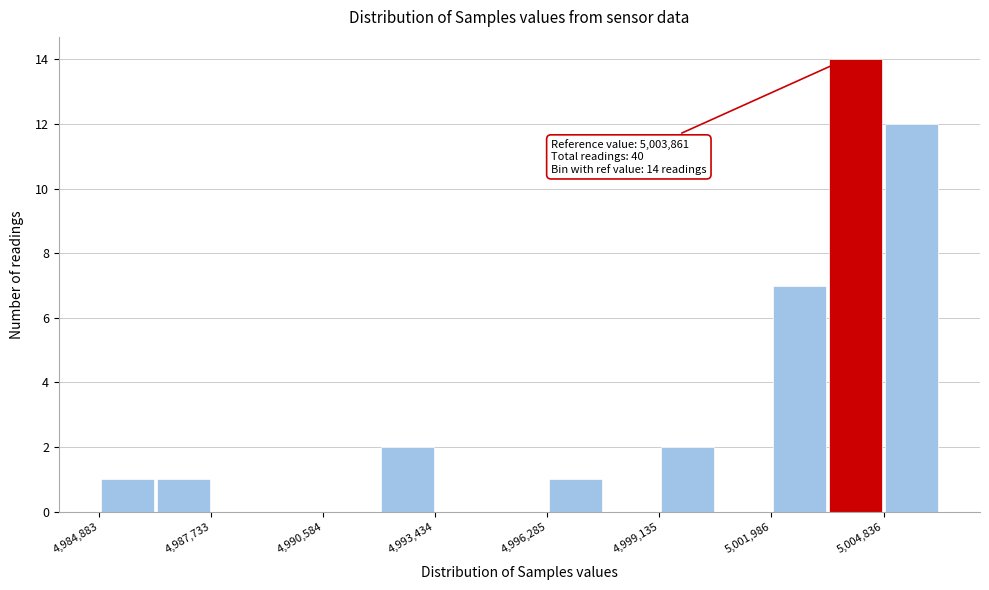

Around what value on the x-axis is the tallest bar? Give the approximate position of its centre, as read against the axis.

5004000